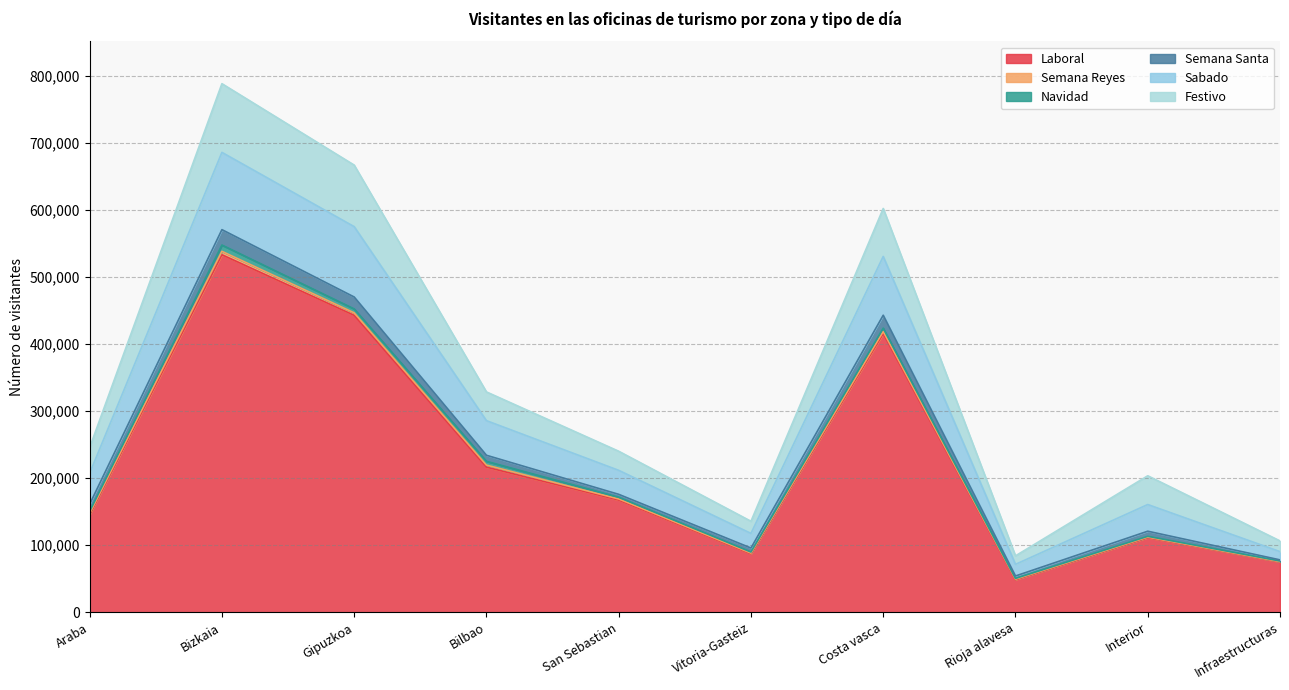

What is the total value across all series at San Sebastian?

240071